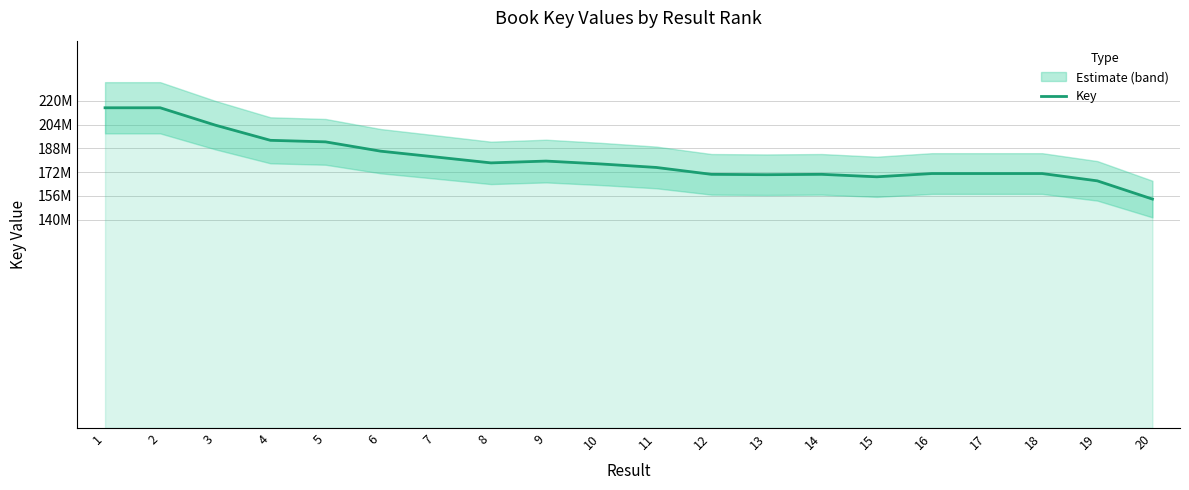

The value at 11 is 175195123. True or false?

True